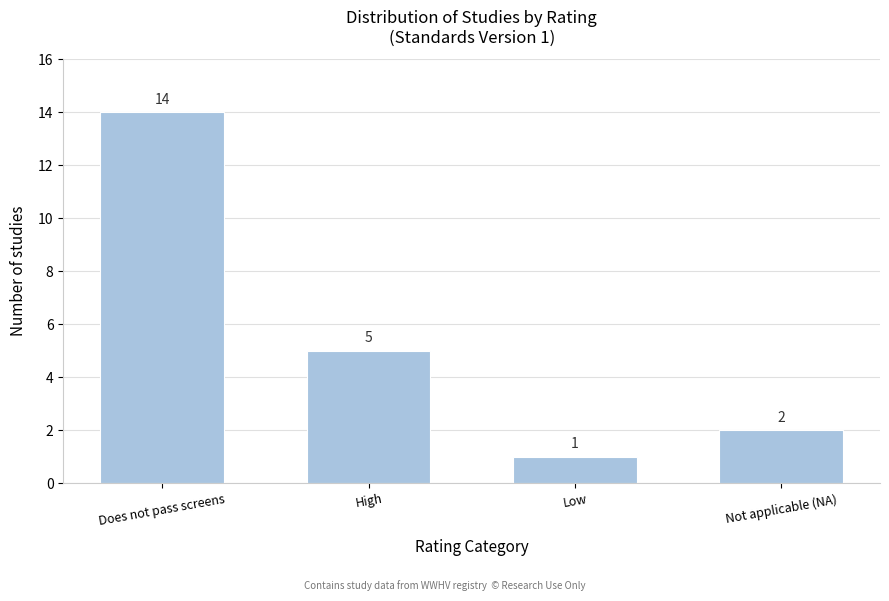

Reading left to right, list all the values displayed in this chart.

Does not pass screens=14	High=5	Low=1	Not applicable (NA)=2